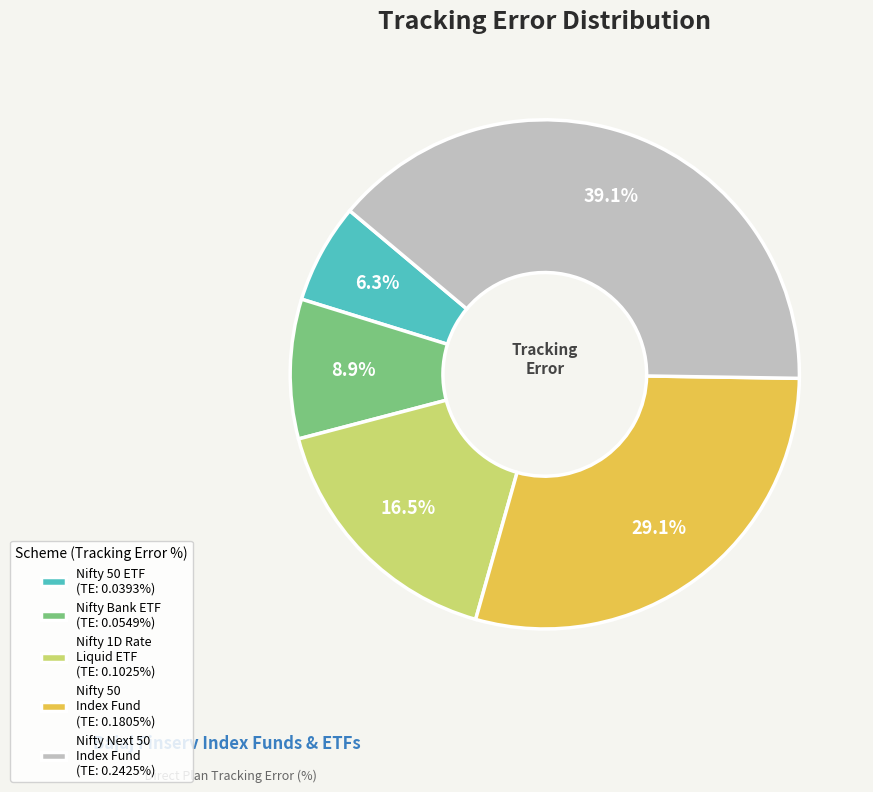

What percentage do Nifty Next 50 Index Fund (TE: 0.2425%) and Nifty 1D Rate Liquid ETF (TE: 0.1025%) together represent?

55.7%